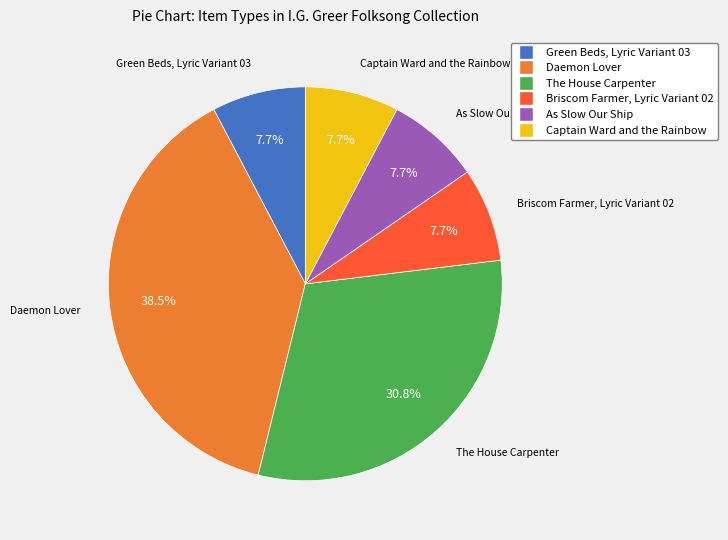

True or false: Green Beds, Lyric Variant 03 accounts for 1% of the total.

False